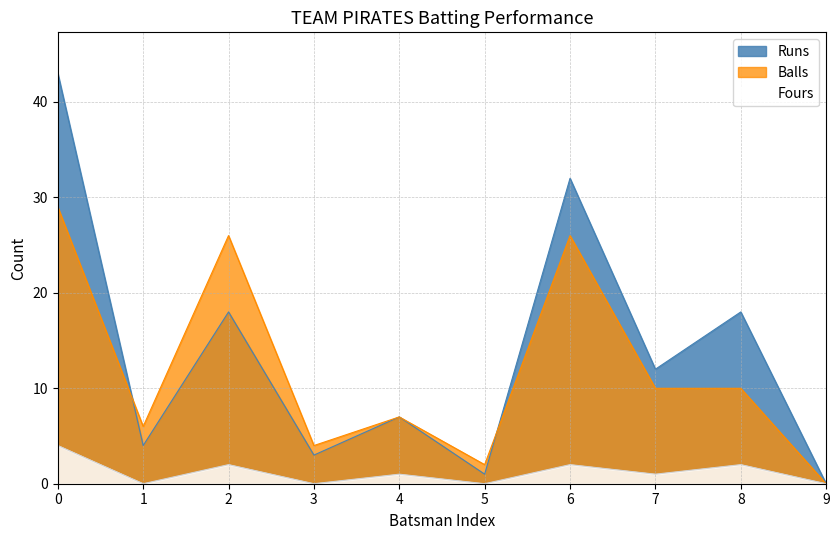

Between 0 and 4, which series saw the biggest shift?

Runs